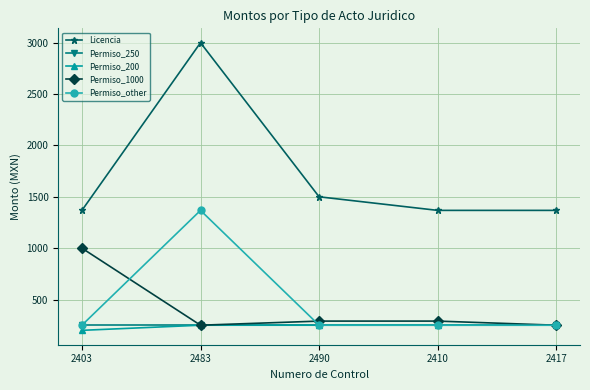

True or false: Permiso_other has more than 0 points higher than both neighbors.

True